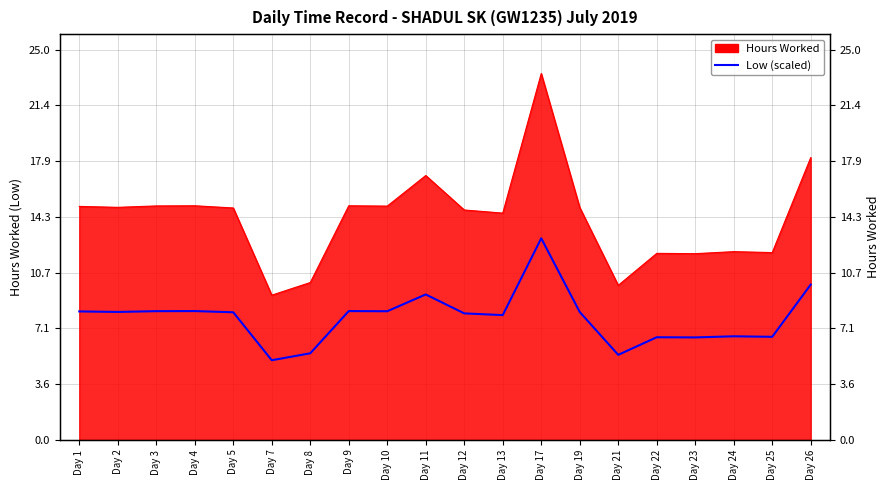

How many interior local valleys (lower than both neighbors) does the data have?

7